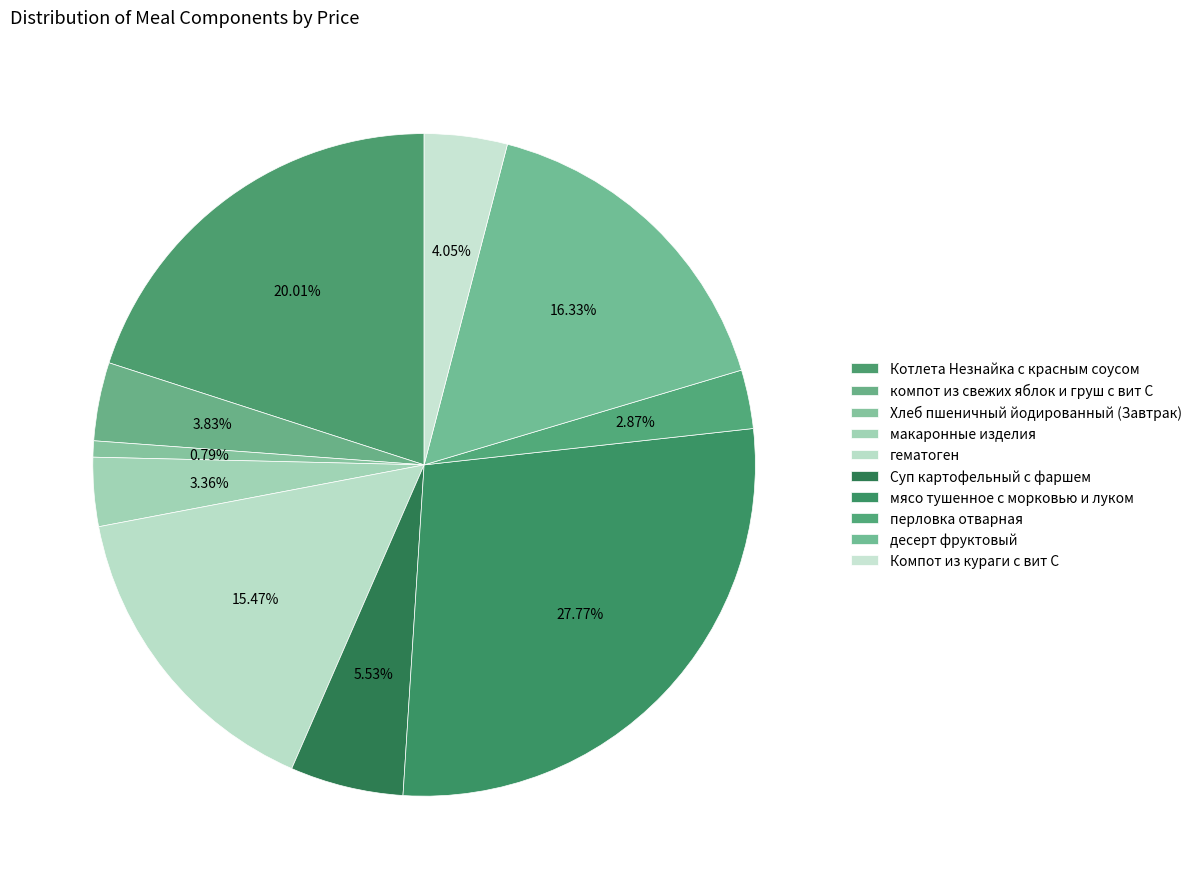

How many slices are in this pie chart?

10